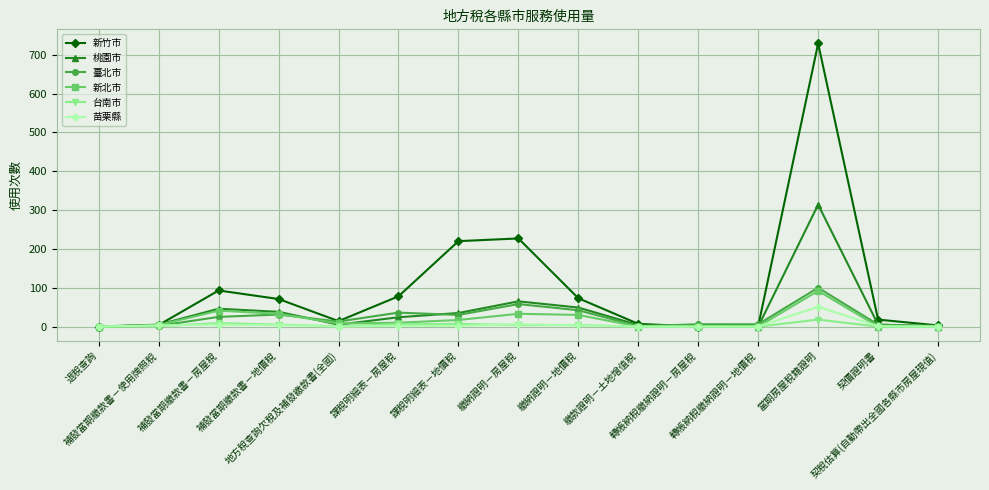

At which category is the sum across all series the highest?

當期房屋稅籍證明